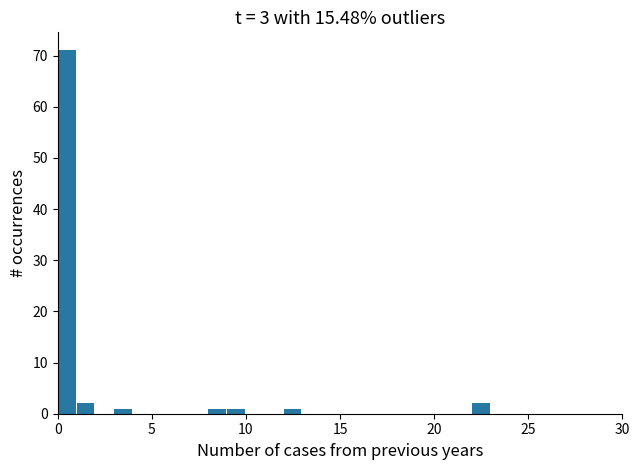

Around what value on the x-axis is the tallest bar? Give the approximate position of its centre, as read against the axis.

0.5